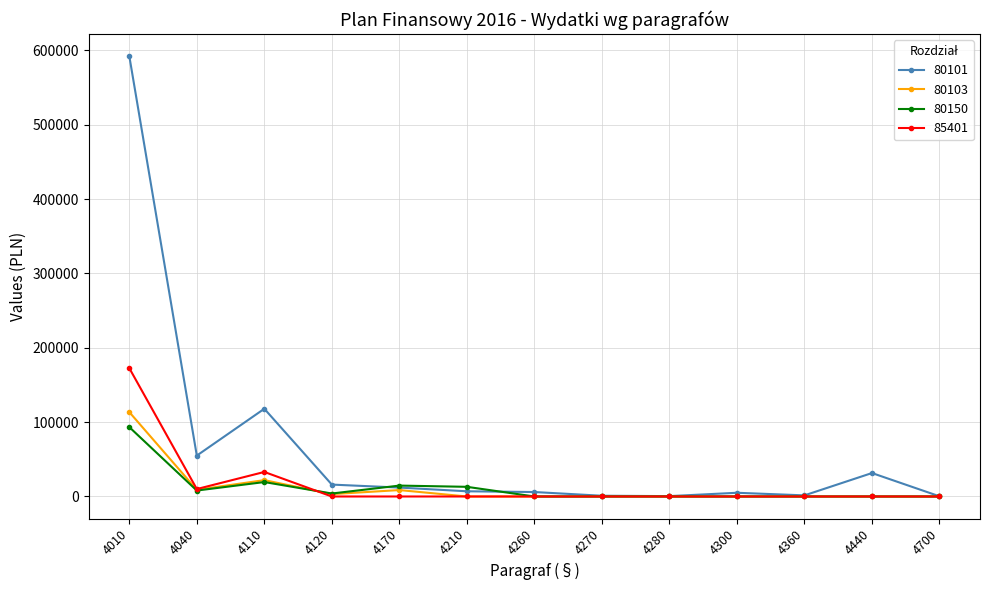

How many lines are shown in the chart?

4